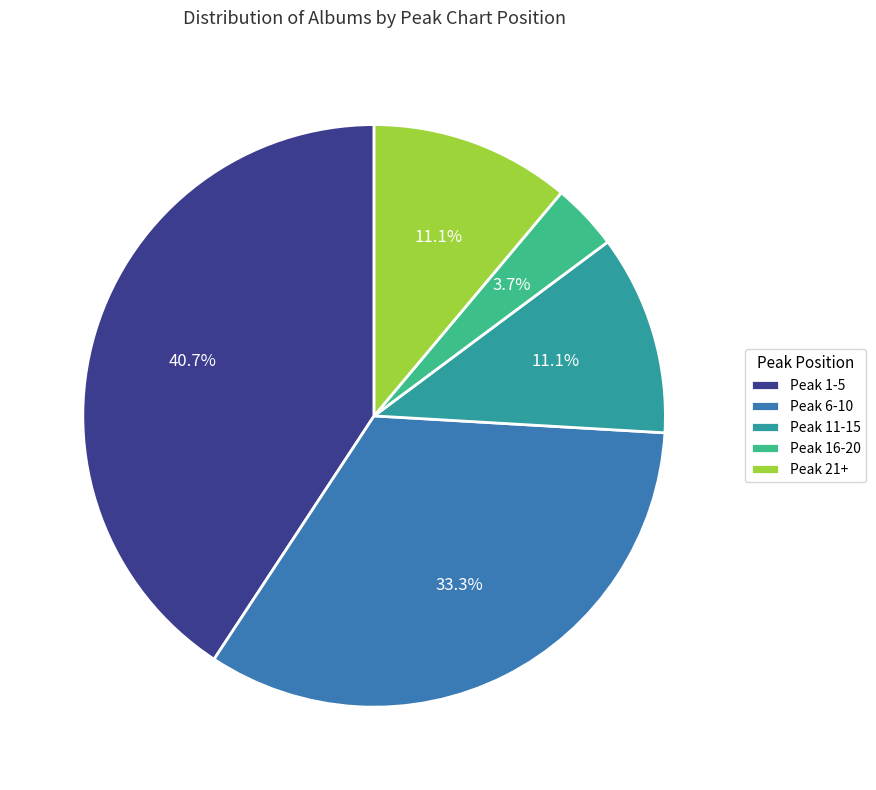

Which category has the smallest portion of the pie?

Peak 16-20